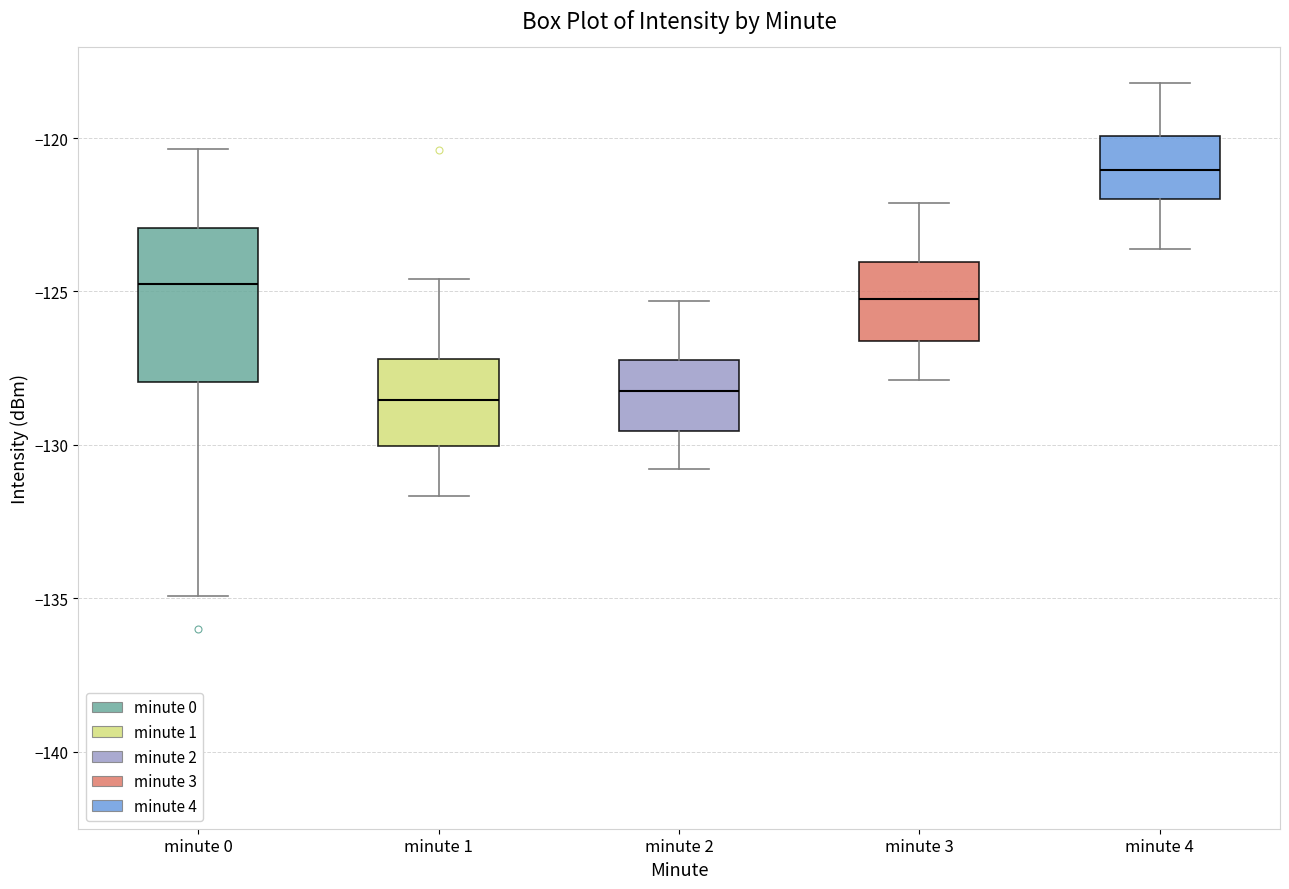

Reading left to right, transcribe this box plot: for each box, give where its median line is, the range the box spans, and where its two whiskers end, as read against the y-axis. The values are not printed on the chart, so give them approximately, as read against the axis.

minute 0: median -124.5, box -128.0 to -123.0, whiskers -135.0 to -120.5
minute 1: median -128.5, box -130.0 to -127.0, whiskers -131.5 to -124.5
minute 2: median -128.0, box -129.5 to -127.0, whiskers -131.0 to -125.5
minute 3: median -125.0, box -126.5 to -124.0, whiskers -128.0 to -122.0
minute 4: median -121.0, box -122.0 to -120.0, whiskers -123.5 to -118.0